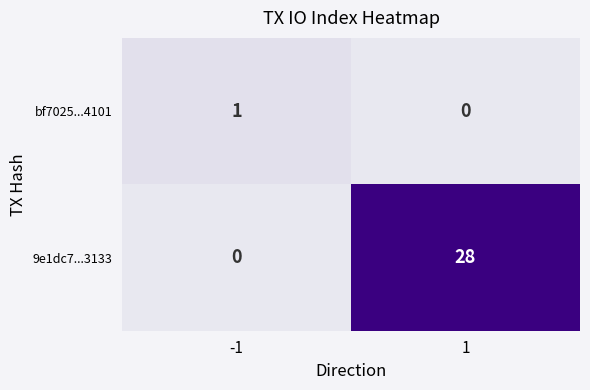

Read the 9e1dc7...3133 value at 1, to the nearest 10.

30